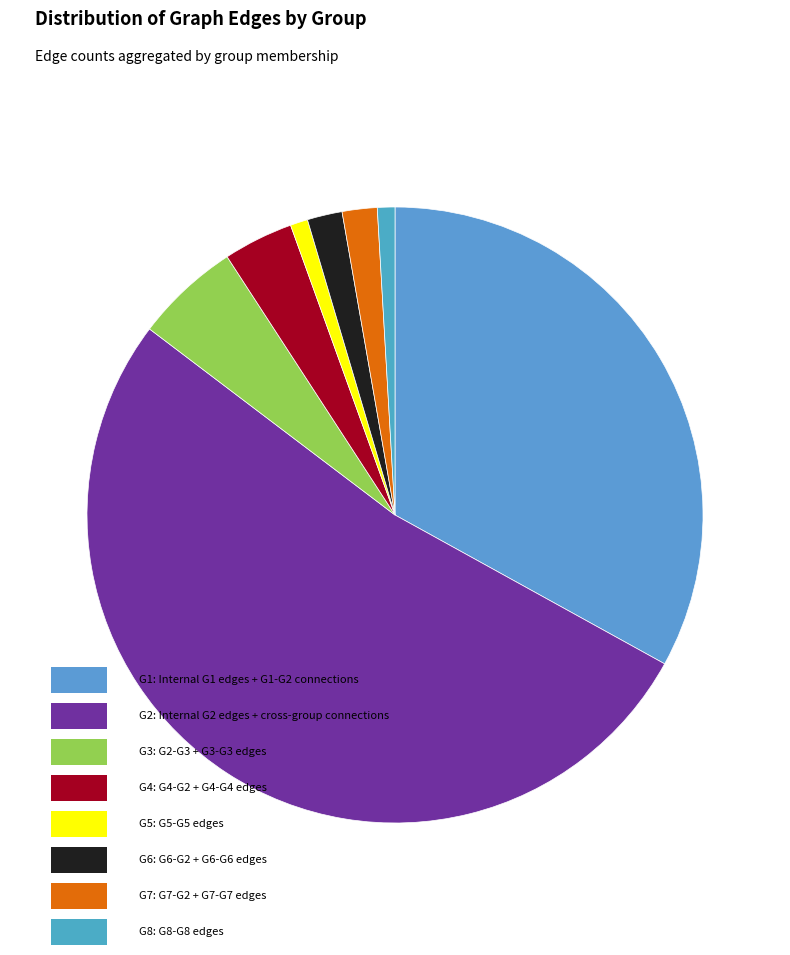

How many segments does this pie chart have?

8